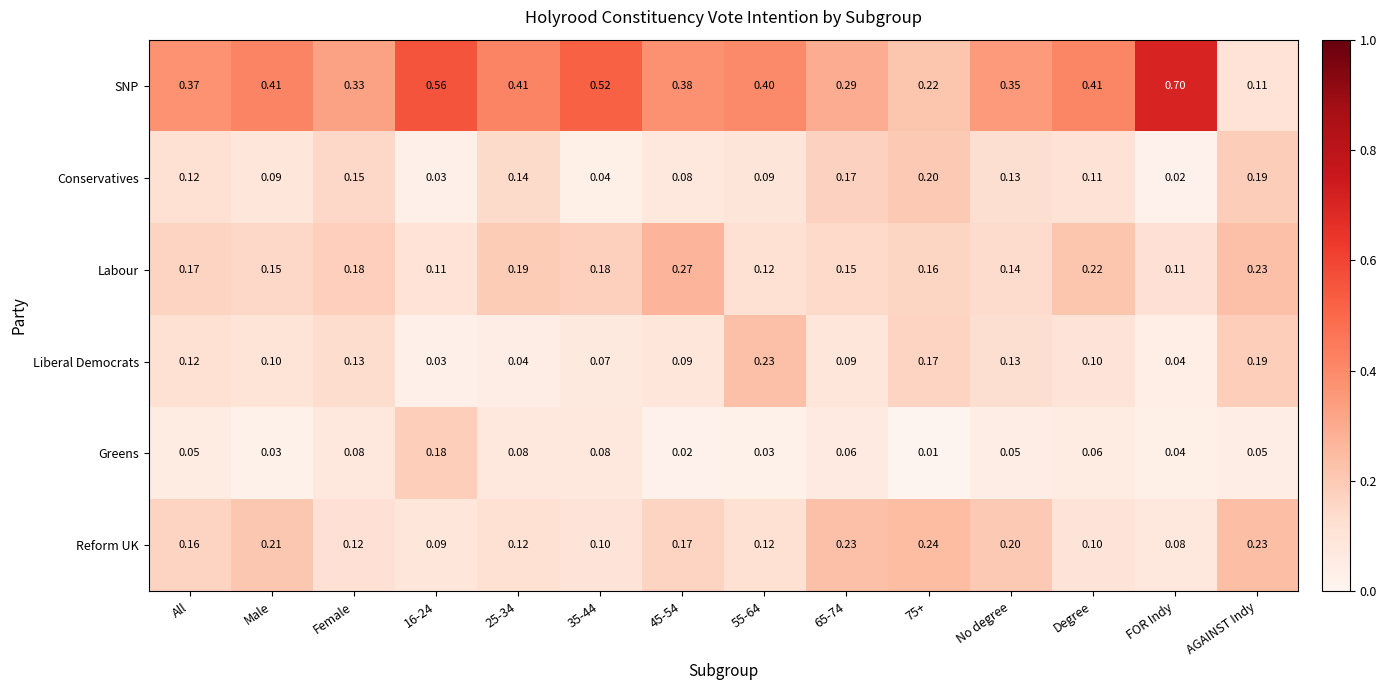

Rank the series by their maximum value, from highest to lowest.

SNP, Labour, Reform UK, Liberal Democrats, Conservatives, Greens